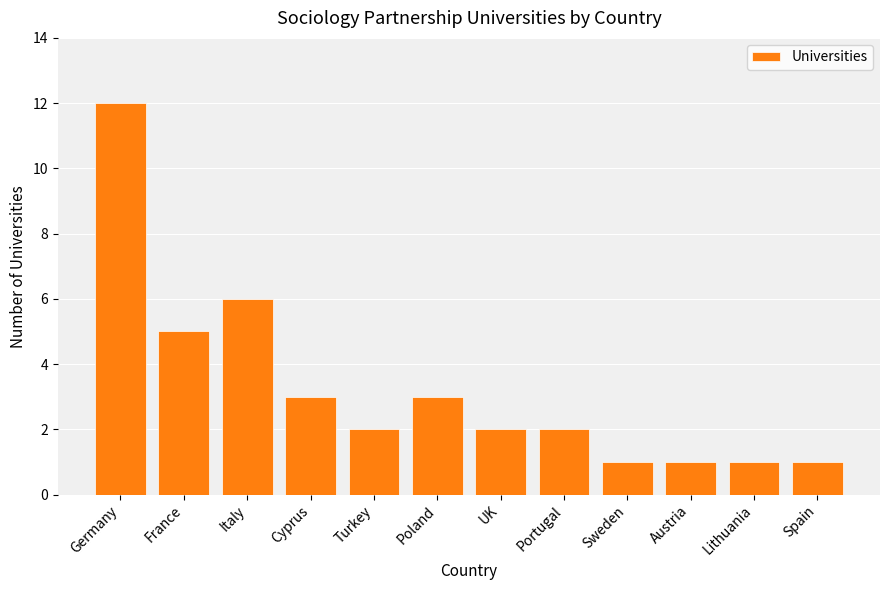

What is the difference between the values at Sweden and Italy?

5